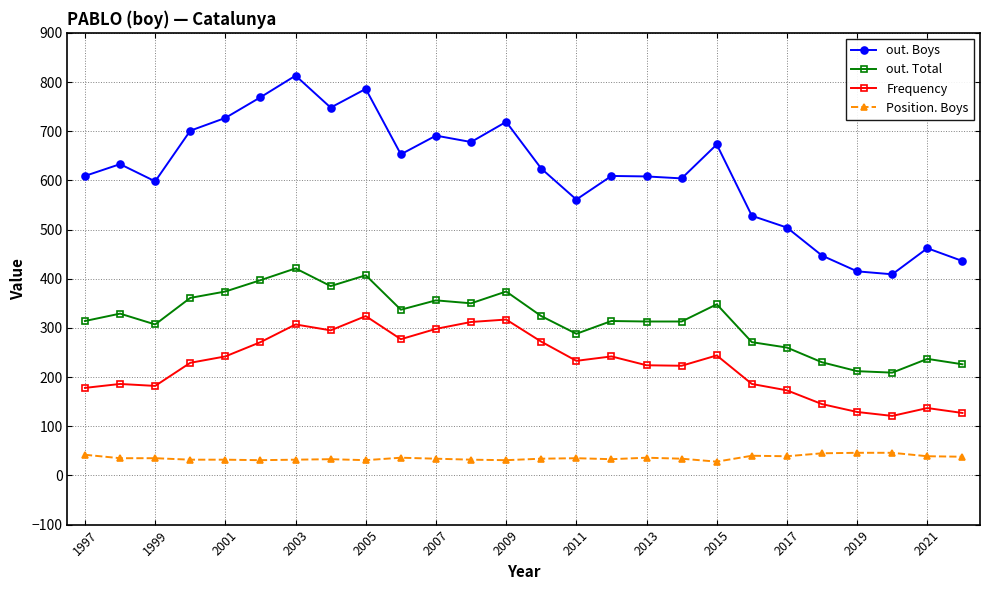

Which series has the largest total across all categories?

out. Boys